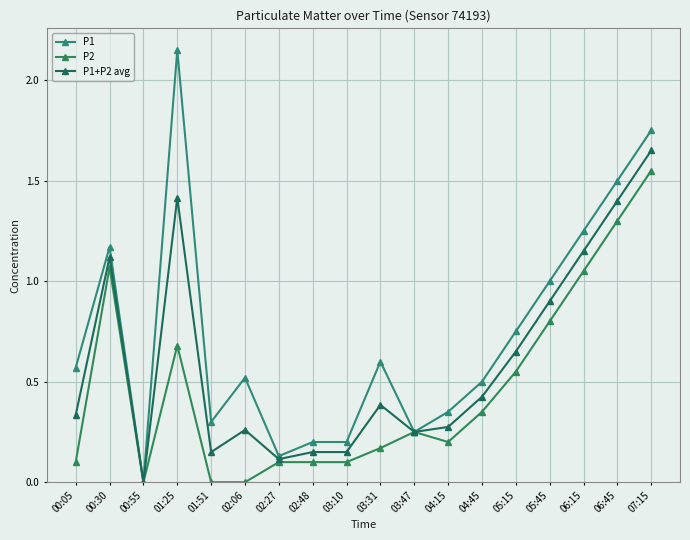

Reading right to left, extract all data points from this chart.

P1: 07:15=1.8	06:45=1.5	06:15=1.2	05:45=1.0	05:15=0.8	04:45=0.5	04:15=0.3	03:47=0.2	03:31=0.6	03:10=0.2	02:48=0.2	02:27=0.1	02:06=0.5	01:51=0.3	01:25=2.1	00:55=0.0	00:30=1.2	00:05=0.6
P2: 07:15=1.6	06:45=1.3	06:15=1.1	05:45=0.8	05:15=0.6	04:45=0.3	04:15=0.2	03:47=0.2	03:31=0.2	03:10=0.1	02:48=0.1	02:27=0.1	02:06=0.0	01:51=0.0	01:25=0.7	00:55=0.0	00:30=1.1	00:05=0.1
P1+P2 avg: 07:15=1.6	06:45=1.4	06:15=1.1	05:45=0.9	05:15=0.7	04:45=0.4	04:15=0.3	03:47=0.2	03:31=0.4	03:10=0.2	02:48=0.2	02:27=0.1	02:06=0.3	01:51=0.1	01:25=1.4	00:55=0.0	00:30=1.1	00:05=0.3